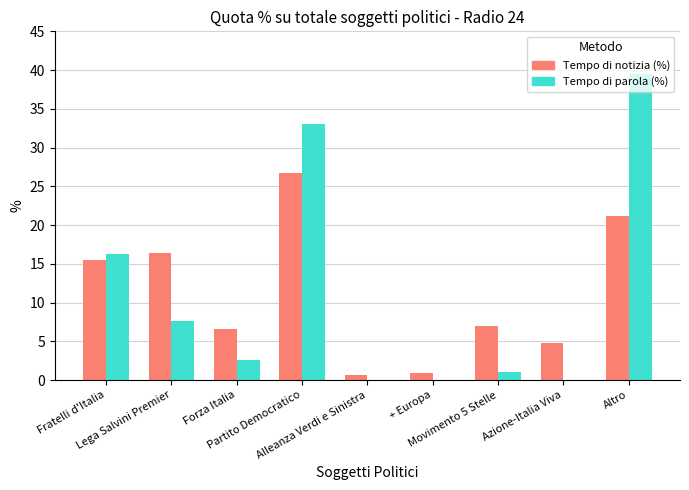

Which category has the highest value across all series?

Altro